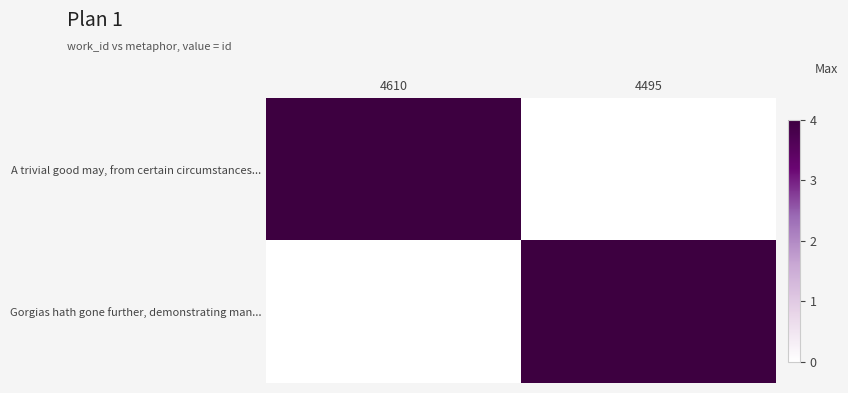

How many data points does each series have?

2